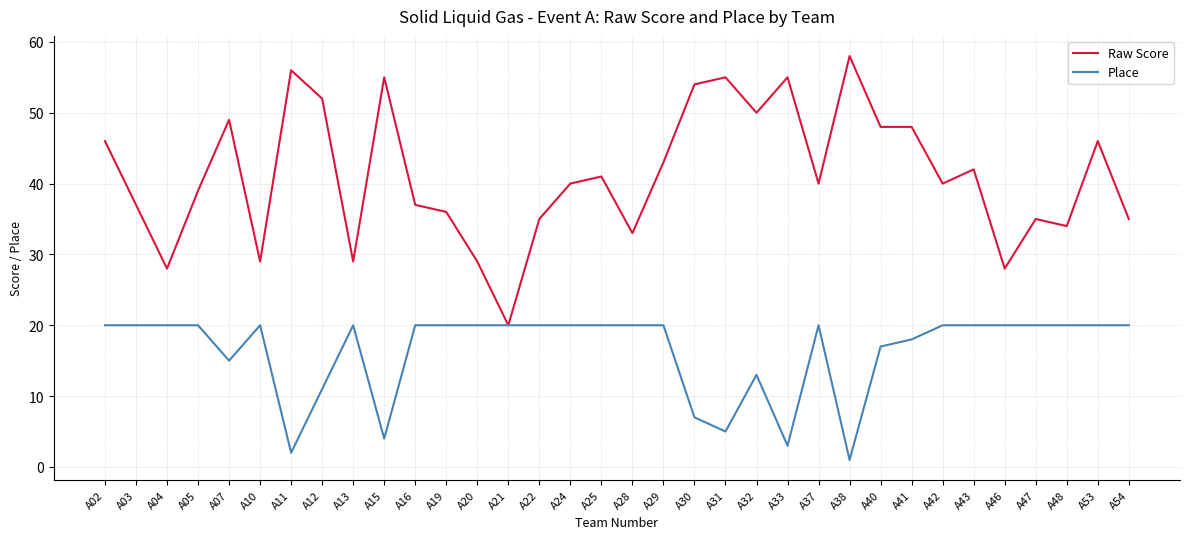

At which label is Place closest to 10?

A12